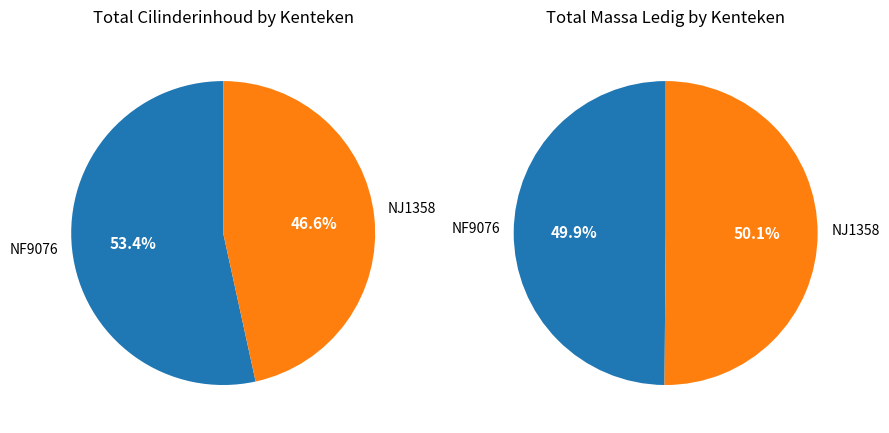

Which series has the widest spread of values?

cilinderinhoud